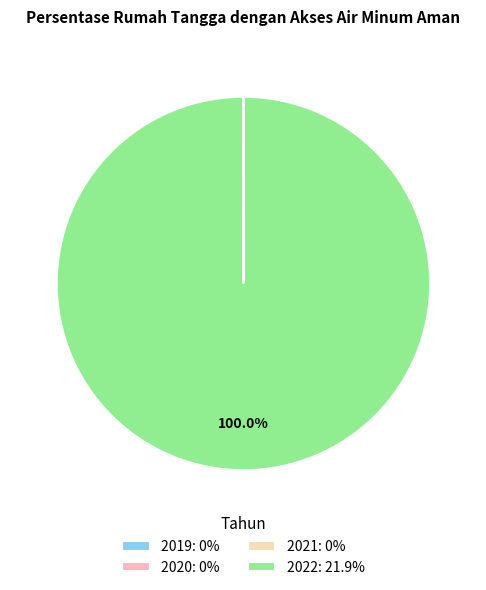

Which slice is the largest?

2022